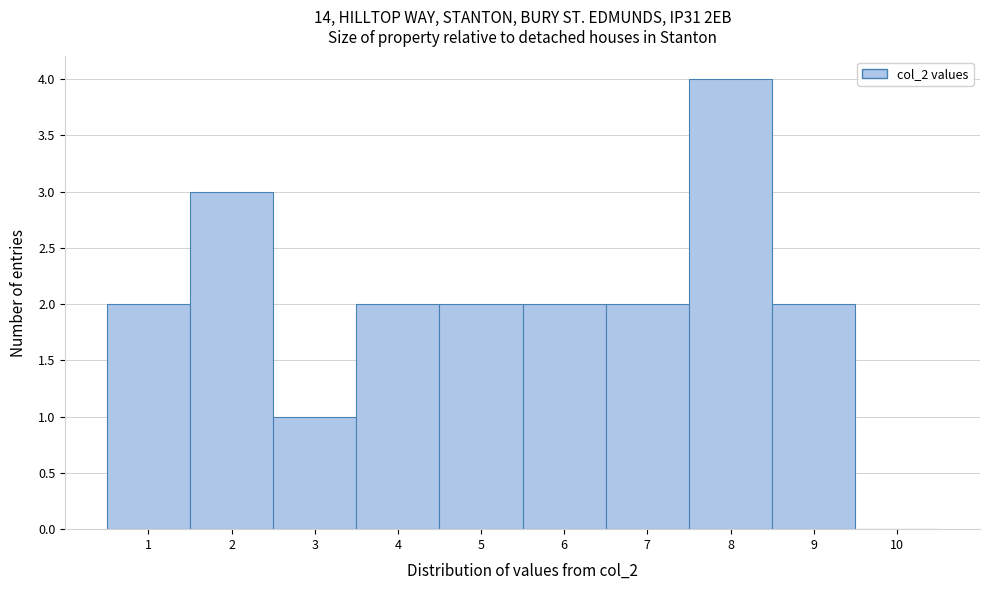

Reading left to right, transcribe this chart: for each bar, give the range it covers on the x-axis and its height. The values are not printed on the chart, so give them approximately, as read against the axis.

0.5 to 1.5: 2
1.5 to 2.5: 3
2.5 to 3.5: 1
3.5 to 4.5: 2
4.5 to 5.5: 2
5.5 to 6.5: 2
6.5 to 7.5: 2
7.5 to 8.5: 4
8.5 to 9.5: 2
9.5 to 10.5: 0